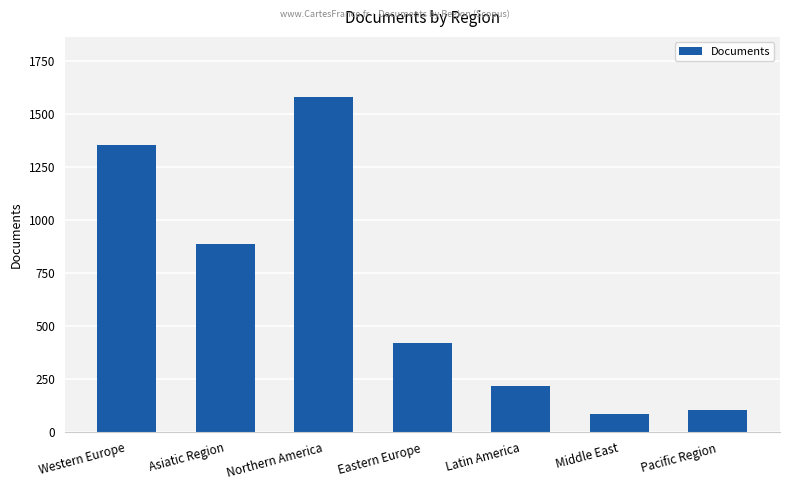

Reading left to right, list all the values displayed in this chart.

Western Europe=1353	Asiatic Region=889	Northern America=1580	Eastern Europe=422	Latin America=220	Middle East=85	Pacific Region=106